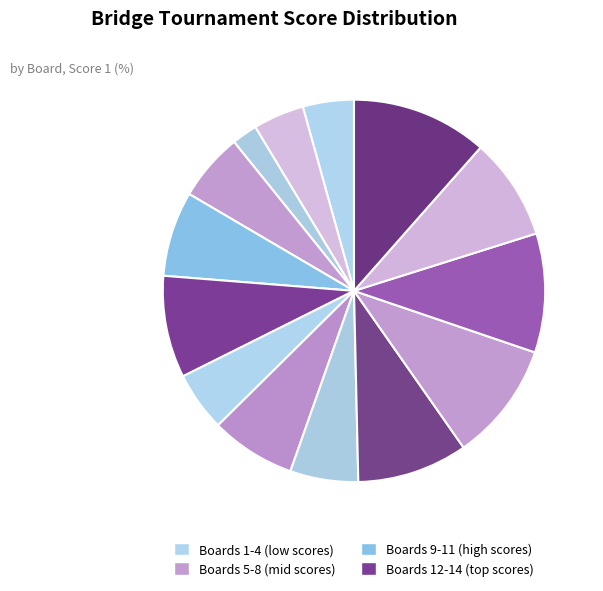

How many segments does this pie chart have?

14